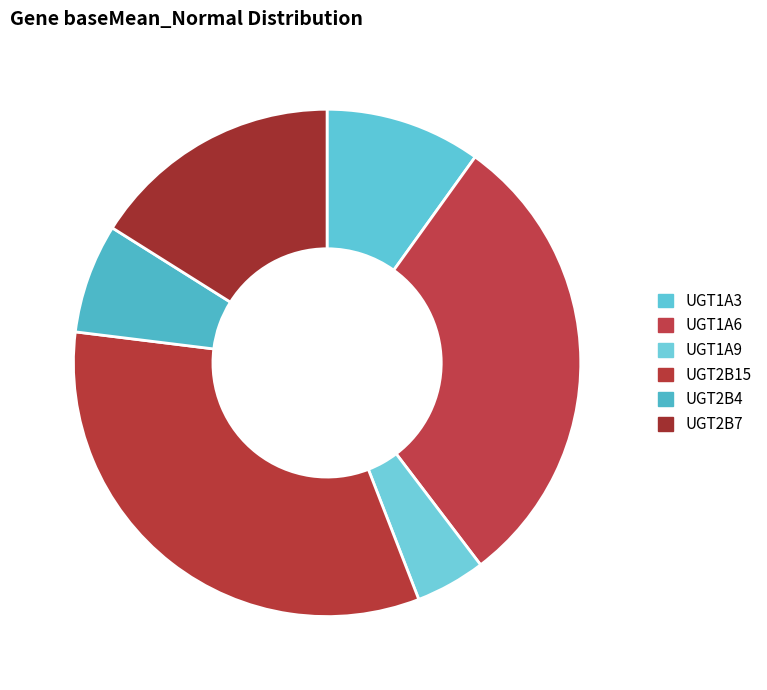

How much of the chart is everything except UGT1A3?

90.1%